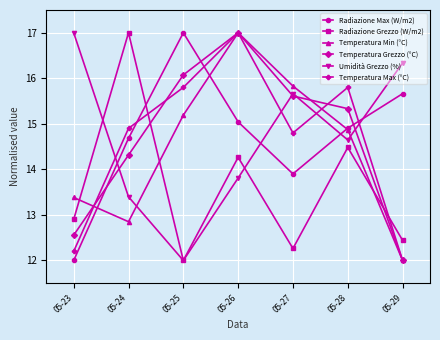

Between 05-24 and 05-27, which series saw the biggest shift?

Radiazione Grezzo (W/m2)